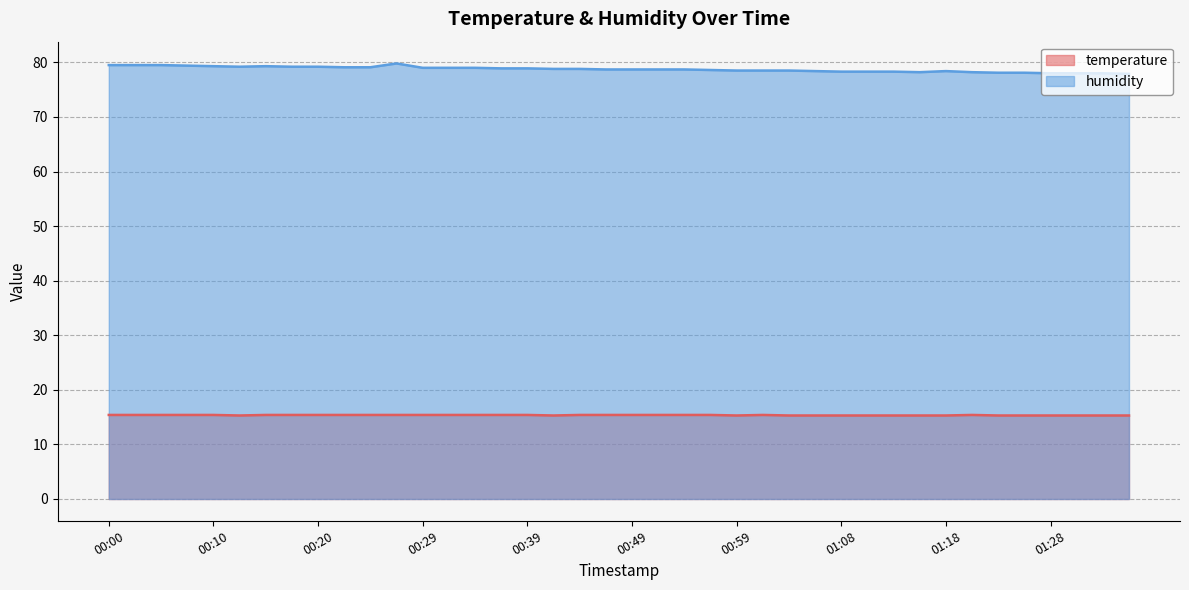

Which series has the largest total across all categories?

humidity